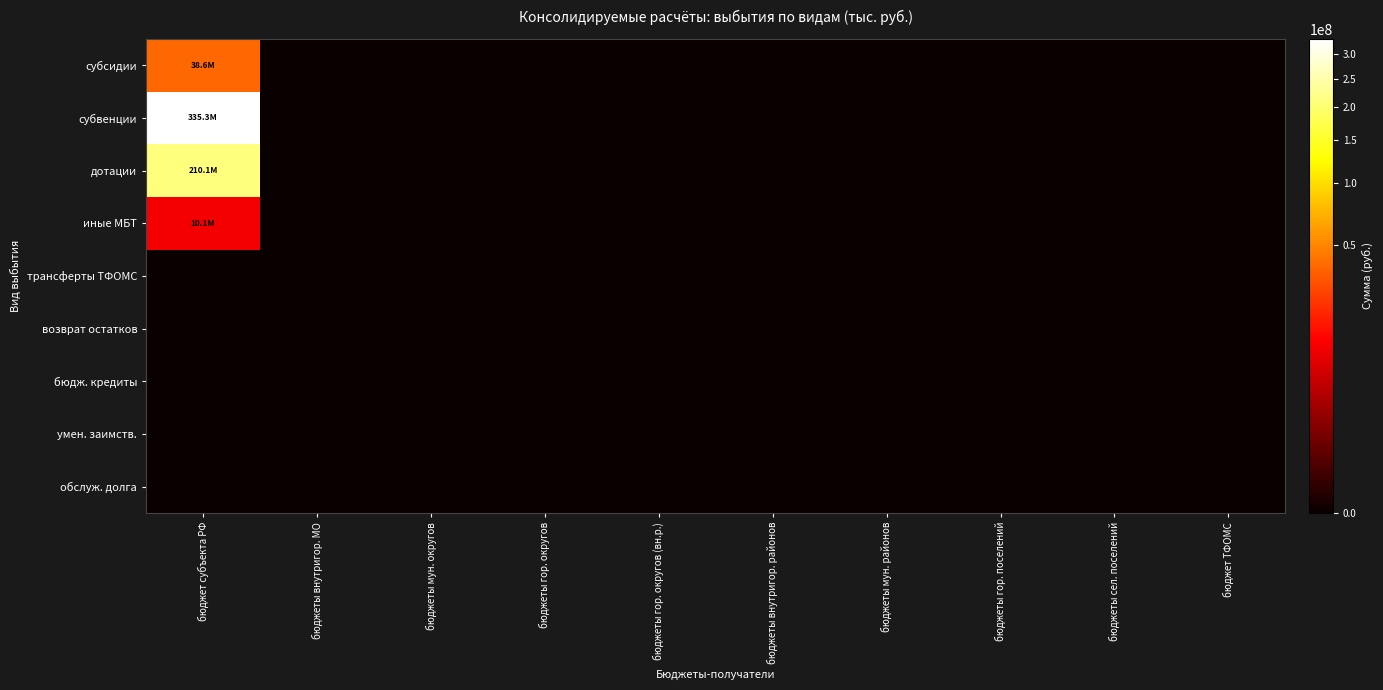

Reading right to left, what are all the values shown in this chart?

субсидии: бюджет ТФОМС=0.0	бюджеты сел. поселений=0.0	бюджеты гор. поселений=0.0	бюджеты мун. районов=0.0	бюджеты внутригор. районов=0.0	бюджеты гор. округов (вн.р.)=0.0	бюджеты гор. округов=0.0	бюджеты мун. округов=0.0	бюджеты внутригор. МО=0.0	бюджет субъекта РФ=38559267.6
субвенции: бюджет ТФОМС=0.0	бюджеты сел. поселений=0.0	бюджеты гор. поселений=0.0	бюджеты мун. районов=0.0	бюджеты внутригор. районов=0.0	бюджеты гор. округов (вн.р.)=0.0	бюджеты гор. округов=0.0	бюджеты мун. округов=0.0	бюджеты внутригор. МО=0.0	бюджет субъекта РФ=335282874.8
дотации: бюджет ТФОМС=0.0	бюджеты сел. поселений=0.0	бюджеты гор. поселений=0.0	бюджеты мун. районов=0.0	бюджеты внутригор. районов=0.0	бюджеты гор. округов (вн.р.)=0.0	бюджеты гор. округов=0.0	бюджеты мун. округов=0.0	бюджеты внутригор. МО=0.0	бюджет субъекта РФ=210061000.0
иные МБТ: бюджет ТФОМС=0.0	бюджеты сел. поселений=0.0	бюджеты гор. поселений=0.0	бюджеты мун. районов=0.0	бюджеты внутригор. районов=0.0	бюджеты гор. округов (вн.р.)=0.0	бюджеты гор. округов=0.0	бюджеты мун. округов=0.0	бюджеты внутригор. МО=0.0	бюджет субъекта РФ=10051820.0
трансферты ТФОМС: бюджет ТФОМС=0.0	бюджеты сел. поселений=0.0	бюджеты гор. поселений=0.0	бюджеты мун. районов=0.0	бюджеты внутригор. районов=0.0	бюджеты гор. округов (вн.р.)=0.0	бюджеты гор. округов=0.0	бюджеты мун. округов=0.0	бюджеты внутригор. МО=0.0	бюджет субъекта РФ=0.0
возврат остатков: бюджет ТФОМС=0.0	бюджеты сел. поселений=0.0	бюджеты гор. поселений=0.0	бюджеты мун. районов=0.0	бюджеты внутригор. районов=0.0	бюджеты гор. округов (вн.р.)=0.0	бюджеты гор. округов=0.0	бюджеты мун. округов=0.0	бюджеты внутригор. МО=0.0	бюджет субъекта РФ=0.0
бюдж. кредиты: бюджет ТФОМС=0.0	бюджеты сел. поселений=0.0	бюджеты гор. поселений=0.0	бюджеты мун. районов=0.0	бюджеты внутригор. районов=0.0	бюджеты гор. округов (вн.р.)=0.0	бюджеты гор. округов=0.0	бюджеты мун. округов=0.0	бюджеты внутригор. МО=0.0	бюджет субъекта РФ=0.0
умен. заимств.: бюджет ТФОМС=0.0	бюджеты сел. поселений=0.0	бюджеты гор. поселений=0.0	бюджеты мун. районов=0.0	бюджеты внутригор. районов=0.0	бюджеты гор. округов (вн.р.)=0.0	бюджеты гор. округов=0.0	бюджеты мун. округов=0.0	бюджеты внутригор. МО=0.0	бюджет субъекта РФ=0.0
обслуж. долга: бюджет ТФОМС=0.0	бюджеты сел. поселений=0.0	бюджеты гор. поселений=0.0	бюджеты мун. районов=0.0	бюджеты внутригор. районов=0.0	бюджеты гор. округов (вн.р.)=0.0	бюджеты гор. округов=0.0	бюджеты мун. округов=0.0	бюджеты внутригор. МО=0.0	бюджет субъекта РФ=0.0